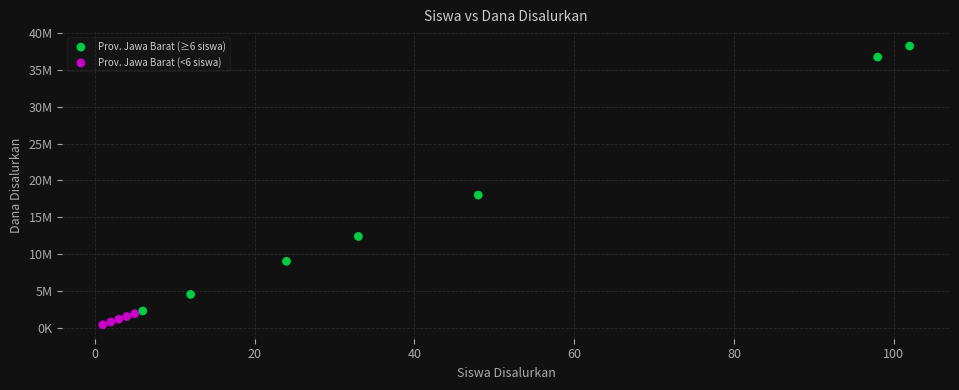

Which series reaches the maximum Y coordinate?

Prov. Jawa Barat (≥6 siswa)